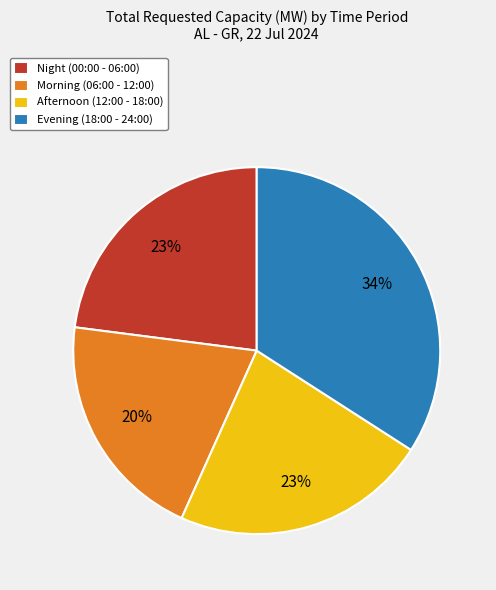

The Afternoon (12:00 - 18:00) slice represents 35% of the pie. True or false?

False